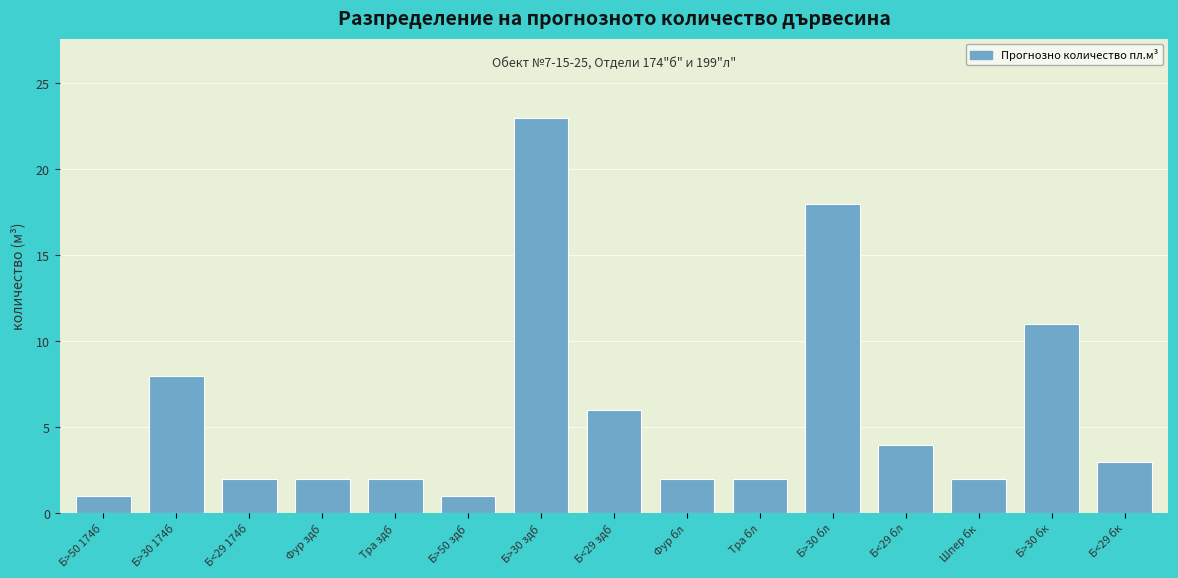

Reading left to right, extract all data points from this chart.

Б>50 174б=1	Б>30 174б=8	Б<29 174б=2	Фур здб=2	Тра здб=2	Б>50 здб=1	Б>30 здб=23	Б<29 здб=6	Фур бл=2	Тра бл=2	Б>30 бл=18	Б<29 бл=4	Шпер бк=2	Б>30 бк=11	Б<29 бк=3